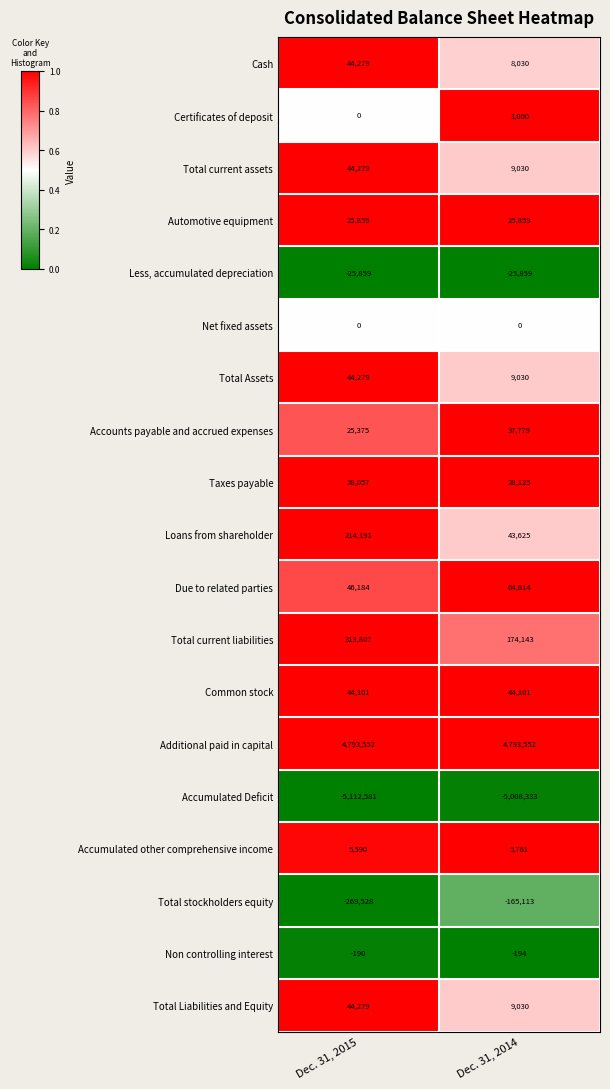

What is the difference between the highest and lowest values at Dec. 31, 2015?

9906133